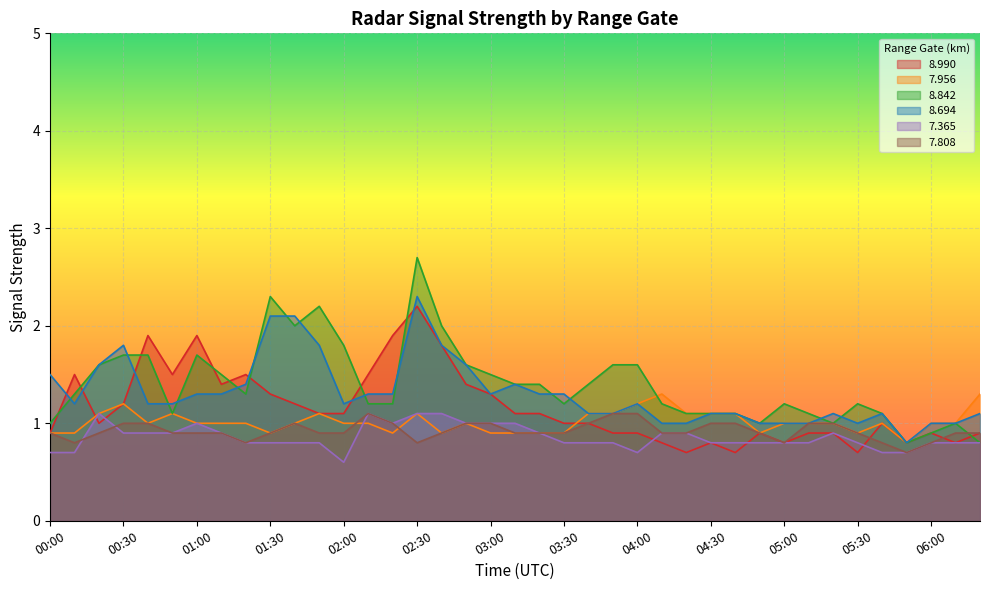

Between which two adjacent categories do   8.990 and   8.842 first intersect?

00:00 and 00:10